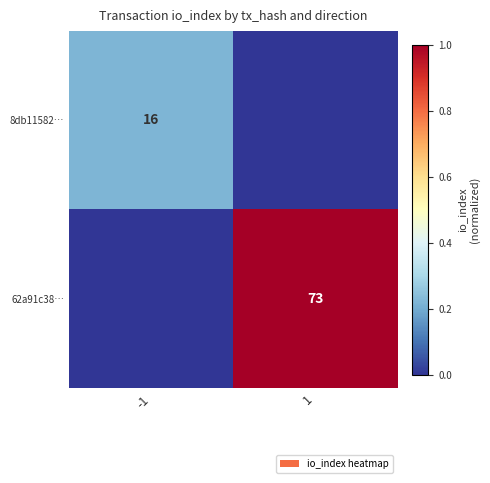

Is it true that 8db11582… equals 0.1 at -1?

False